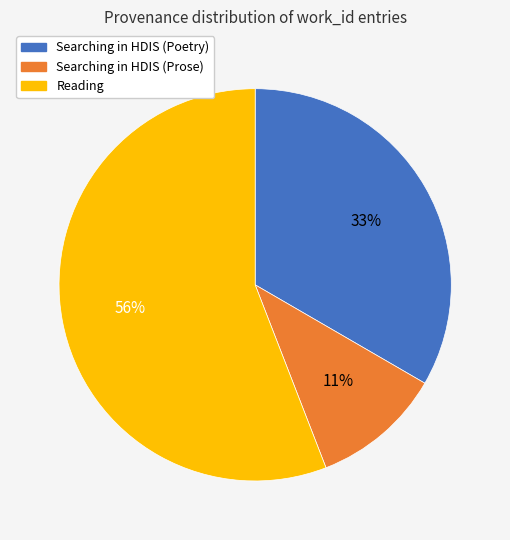

To the nearest percent, what is the difference between the largest and smallest slice percentages?

45%